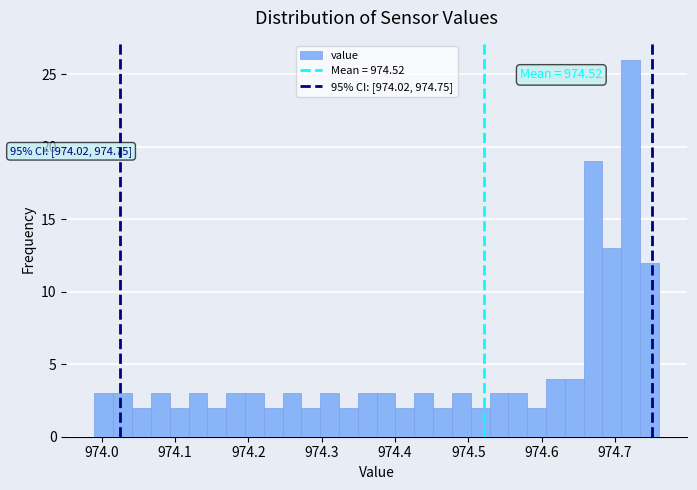

Read against the x-axis, roughly where is the centre of the tallest bar?

974.72